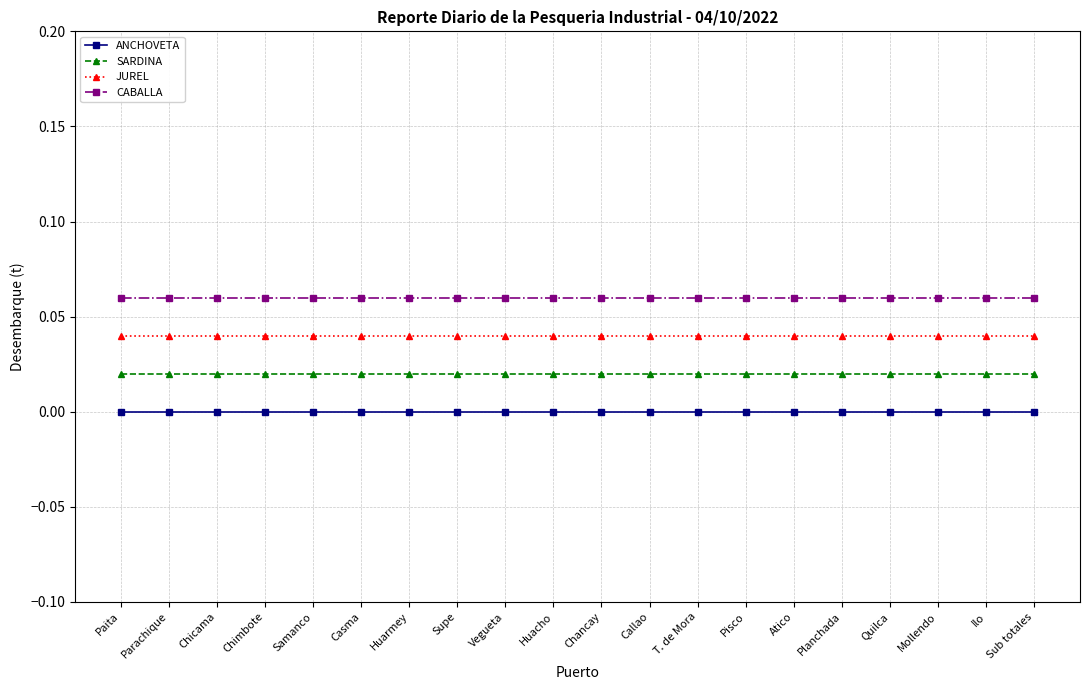

Is the value of ANCHOVETA at Paita greater than the value of CABALLA at Samanco?

No